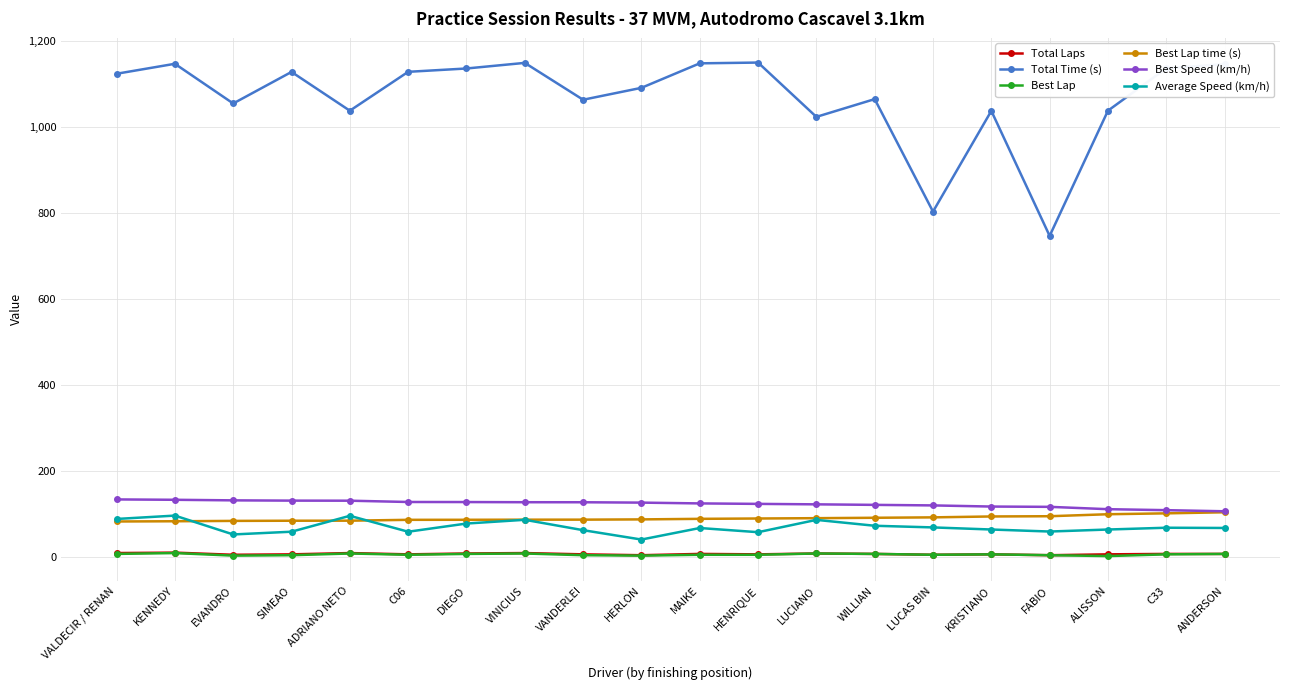

Which series has the largest total across all categories?

Total Time (s)